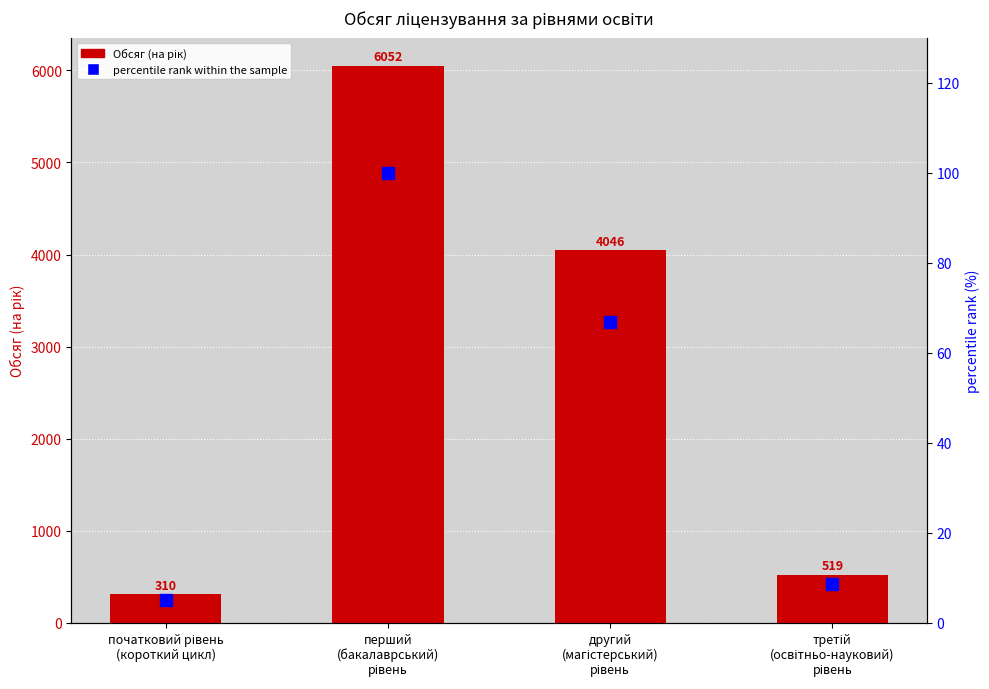

What is the label of the 1st bar from the right?

третій
(освітньо-науковий)
рівень